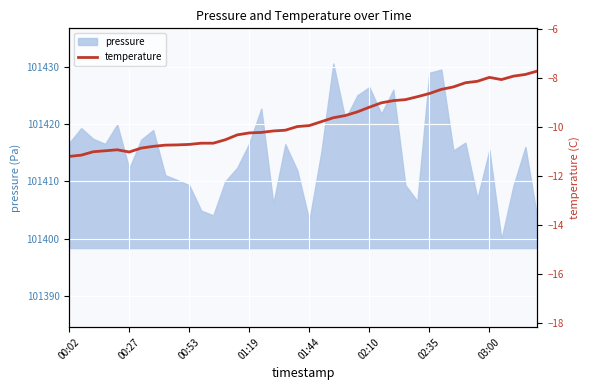

What is the maximum value for pressure?

101430.6